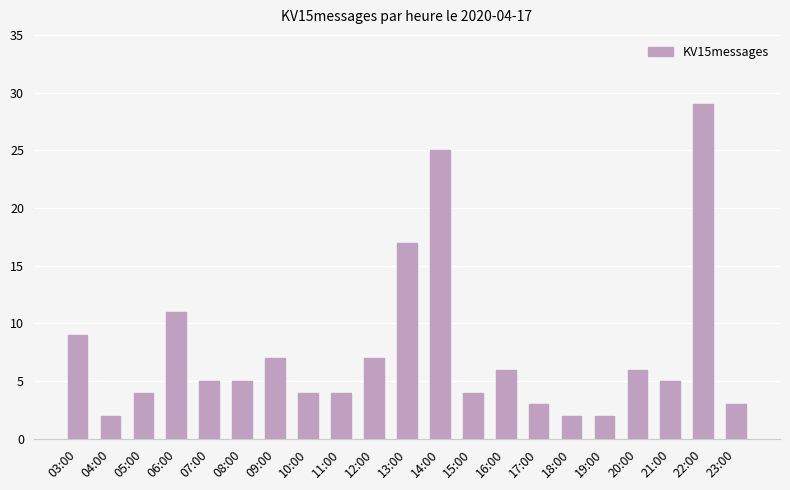

Does the chart contain any negative values?

No